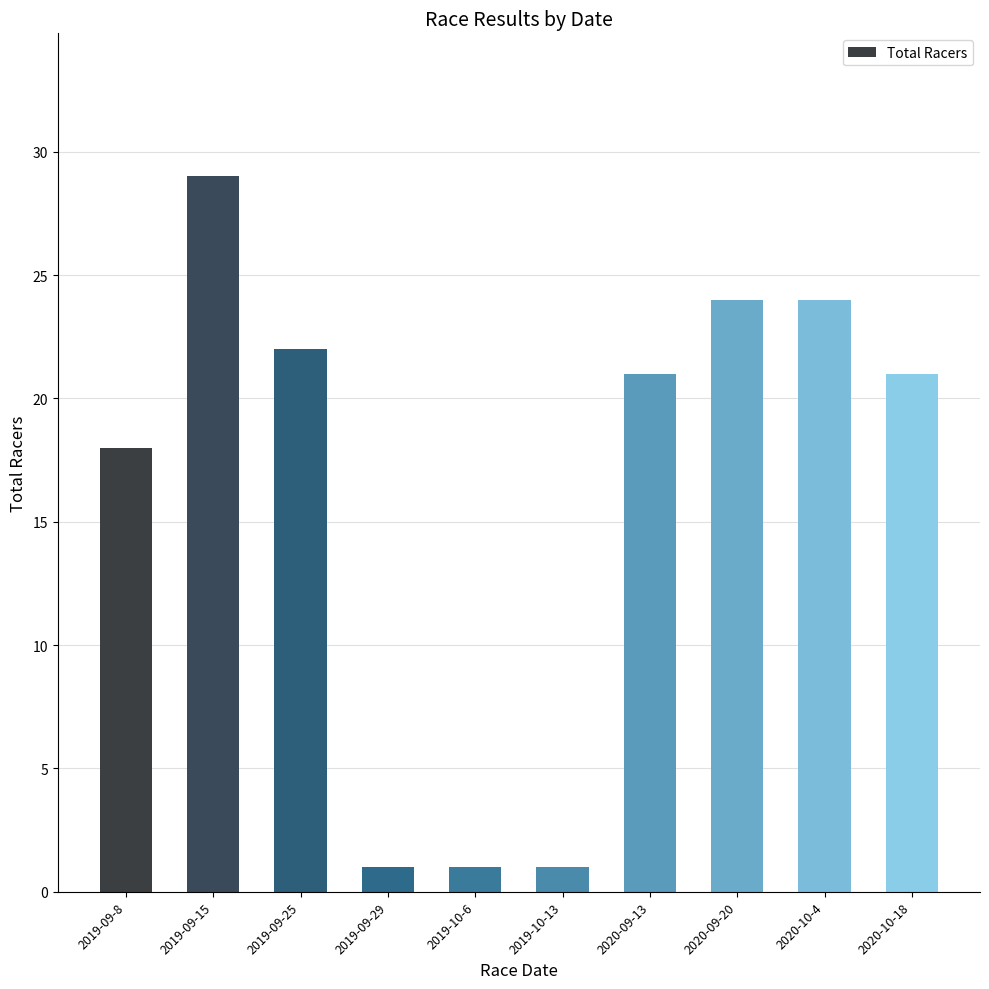

What is the change in value from 2019-09-29 to 2020-09-13?

+20